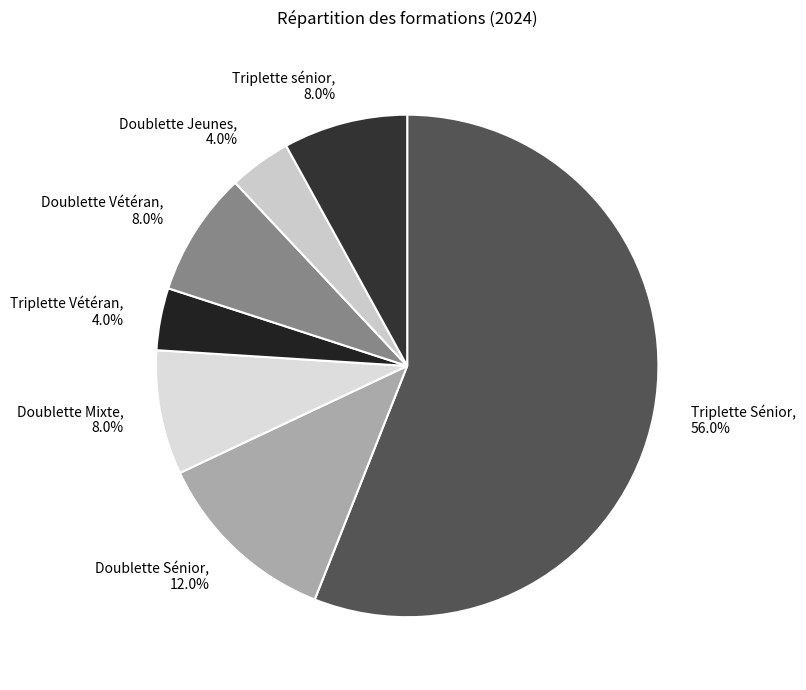

Approximately how many times larger is the value at Triplette Vétéran compared to Triplette sénior?

0.5